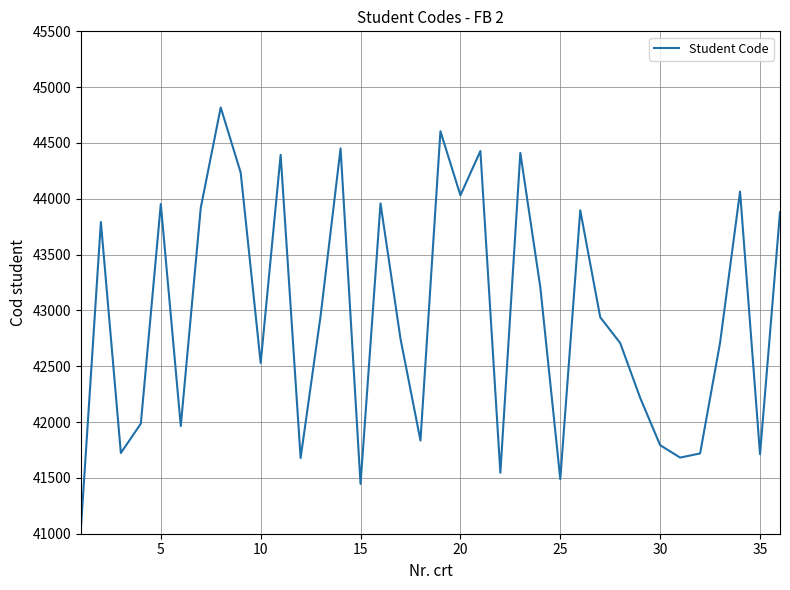

What is the greatest value displayed?

44818